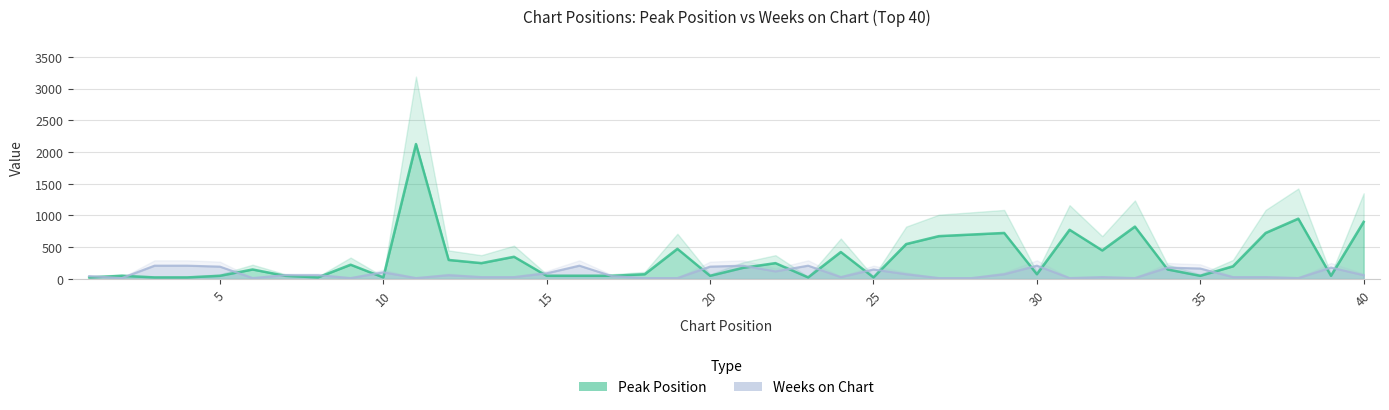

List the series in order of their peak value, lowest first.

Weeks on Chart, Peak Position